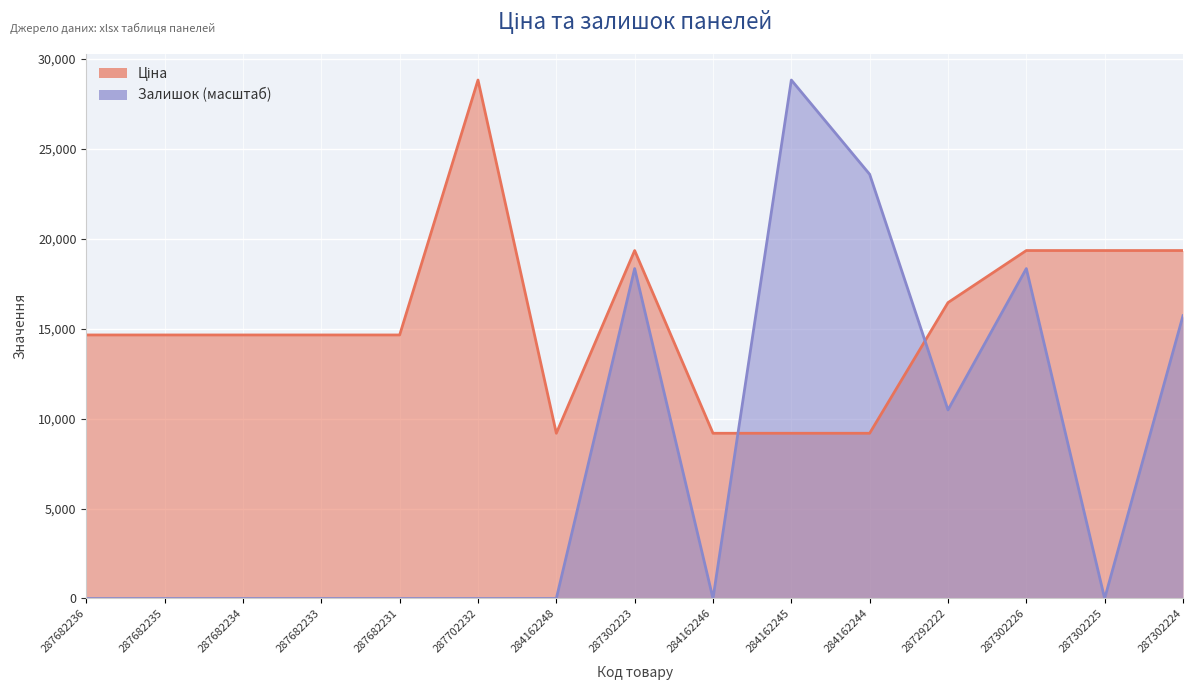

What is the highest value of the Залишок series?

28821.8